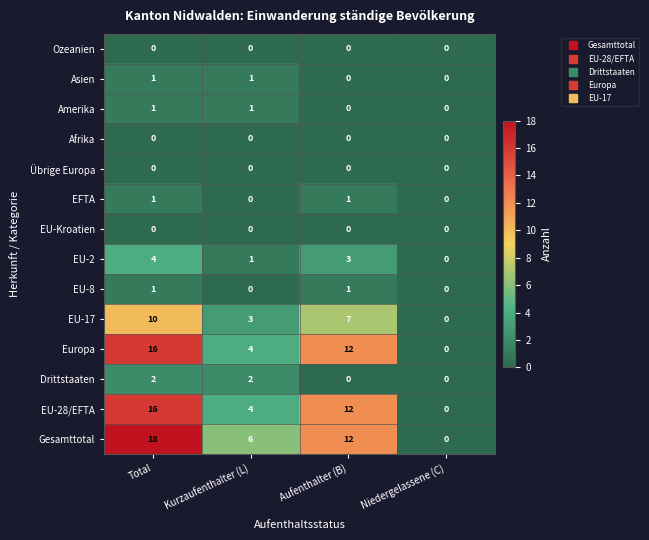

How many categories are shown in the chart?

4